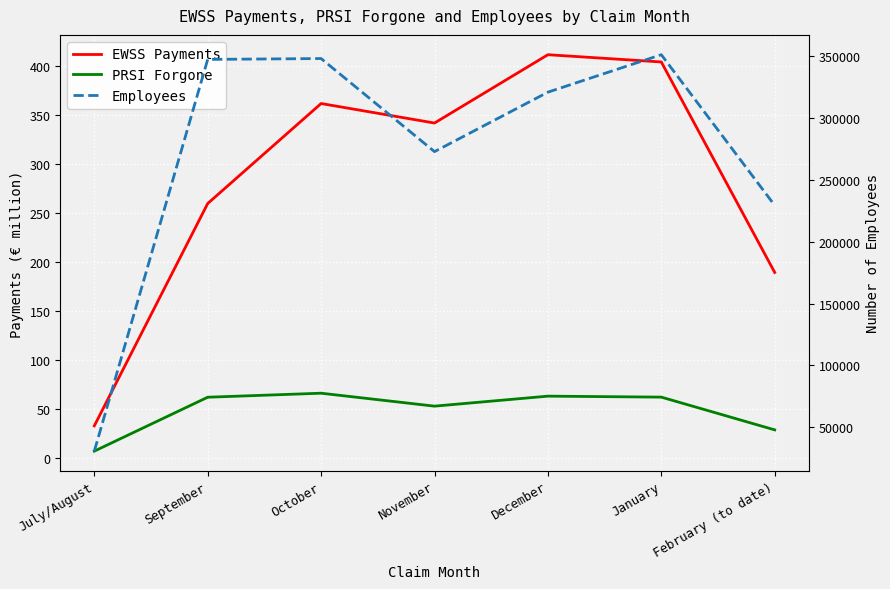

What is the spread (max minus min) of values at February (to date)?

229371.5